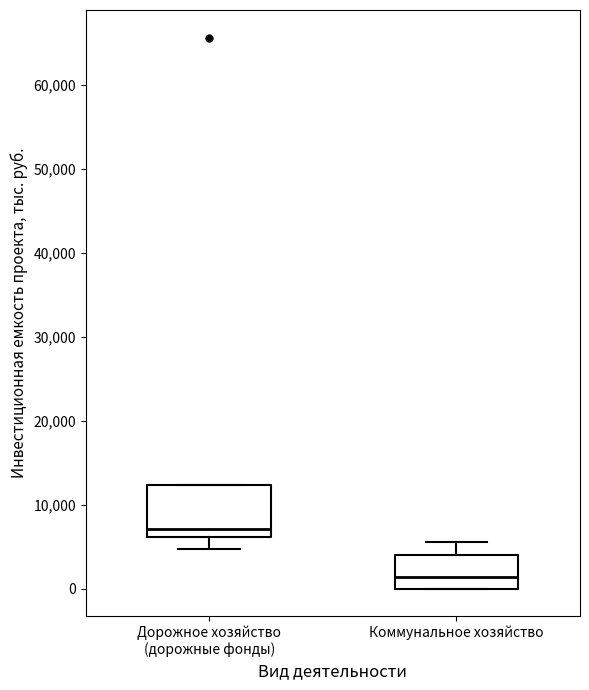

Comparing the boxes themselves (not the whiskers), which one is the tallest?

Дорожное хозяйство (дорожные фонды)